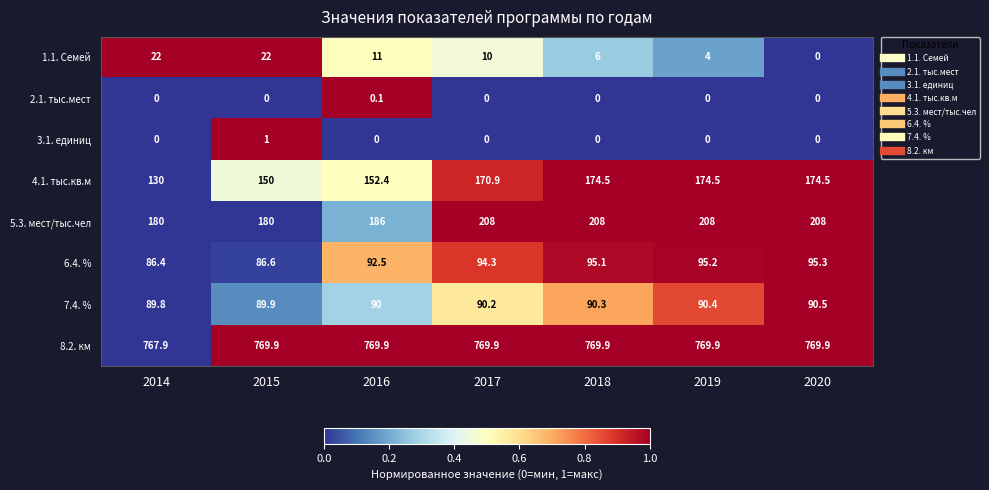

Count the number of categories in the chart.

7